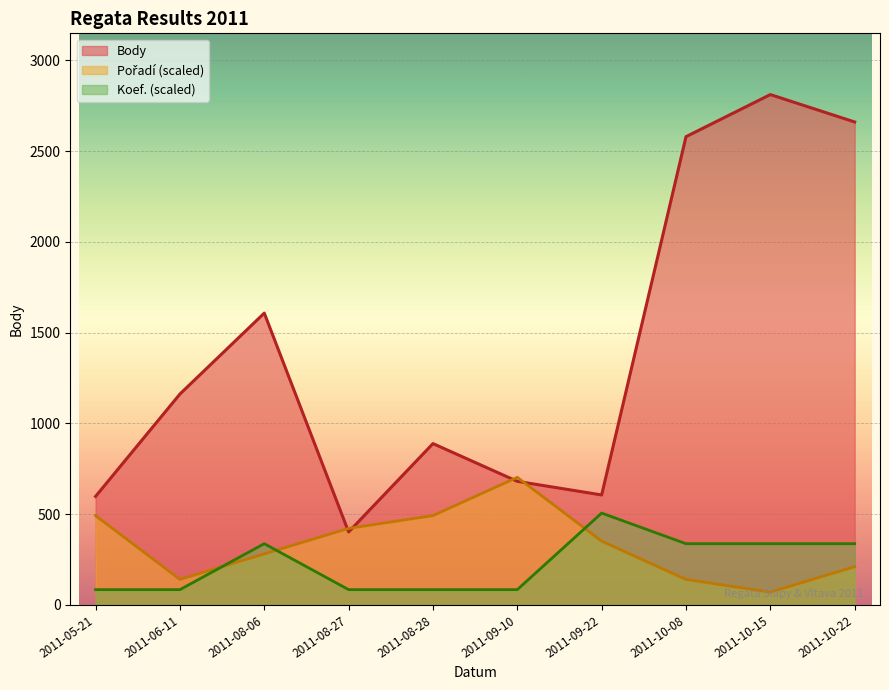

At how many categories does at least one series exceed 1831?

3